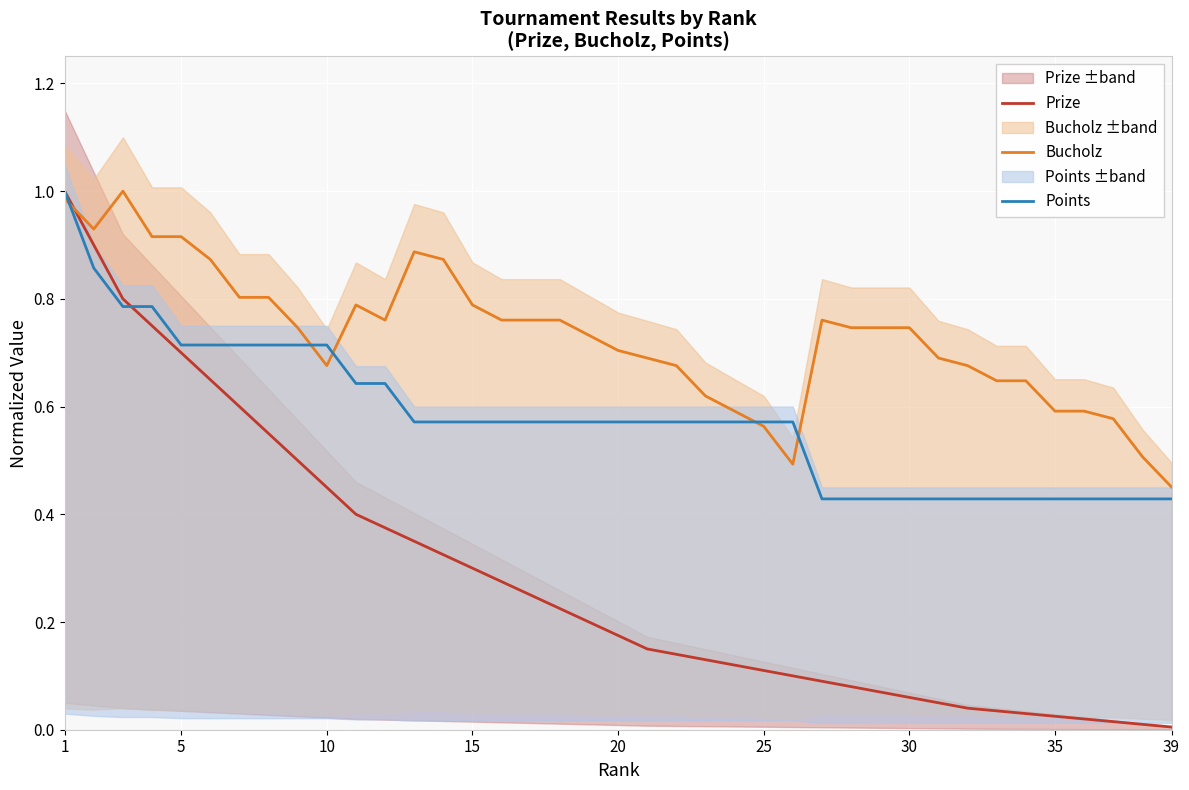

True or false: Points and Prize cross at least once.

True